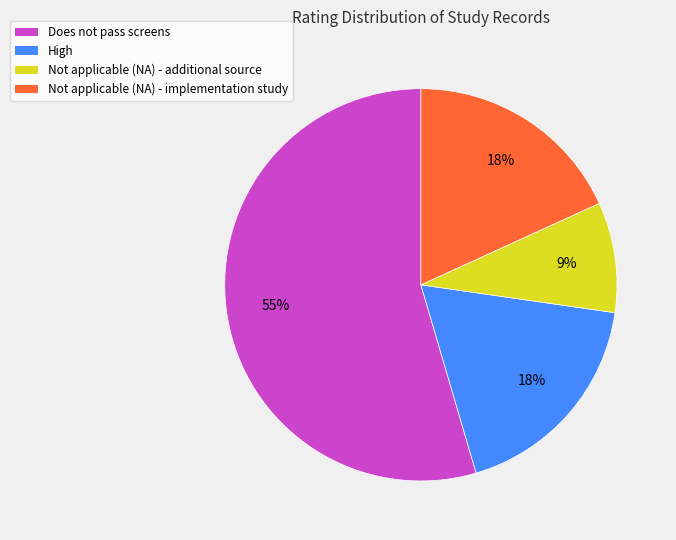

What is the largest slice in the pie chart?

Does not pass screens